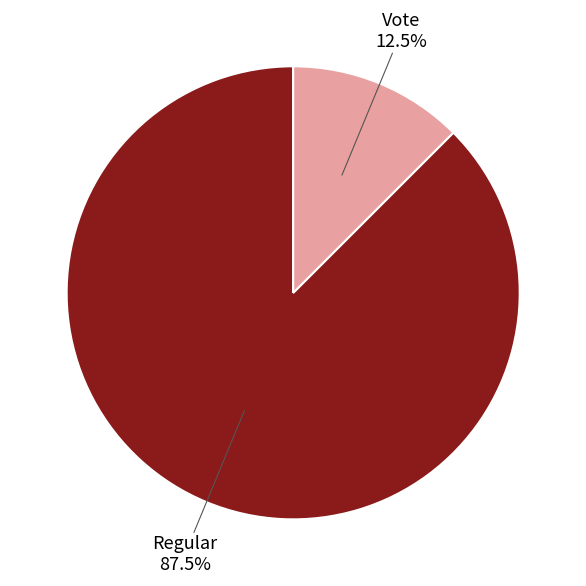

How many segments does this pie chart have?

2